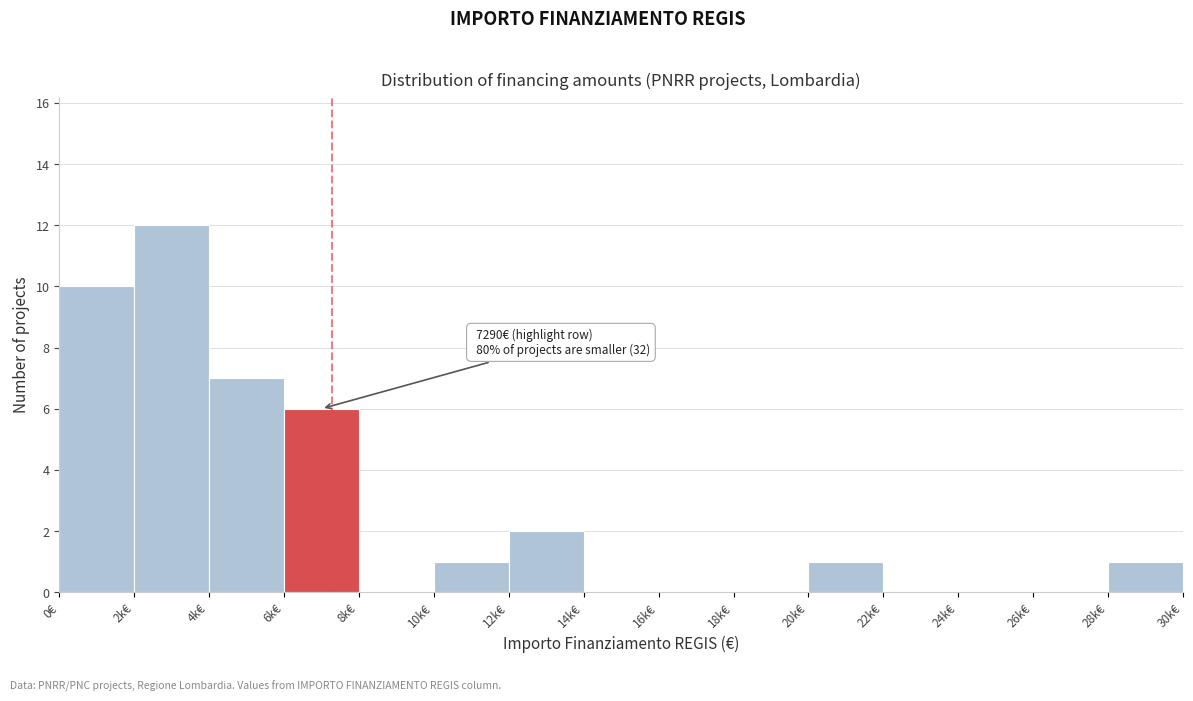

Reading right to left, list all the values displayed in this chart.

28k€=1	26k€=0	24k€=0	22k€=0	20k€=1	18k€=0	16k€=0	14k€=0	12k€=2	10k€=1	8k€=0	6k€=6	4k€=7	2k€=12	0€=10